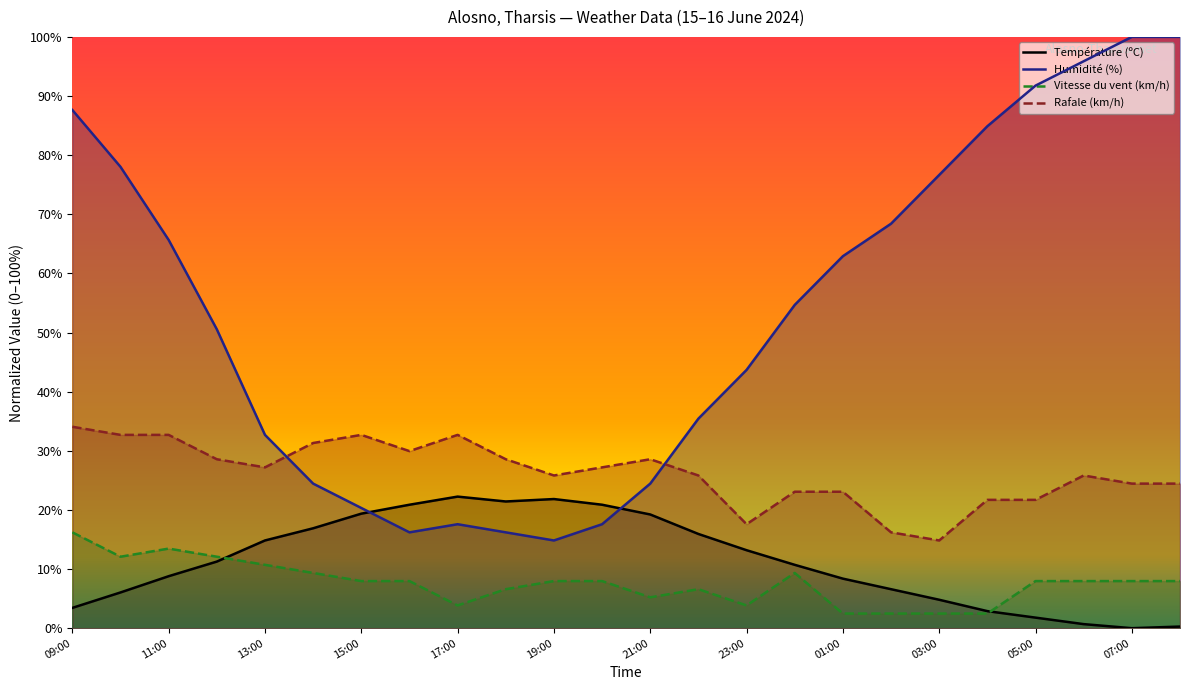

At which category is the sum across all series the highest?

09:00